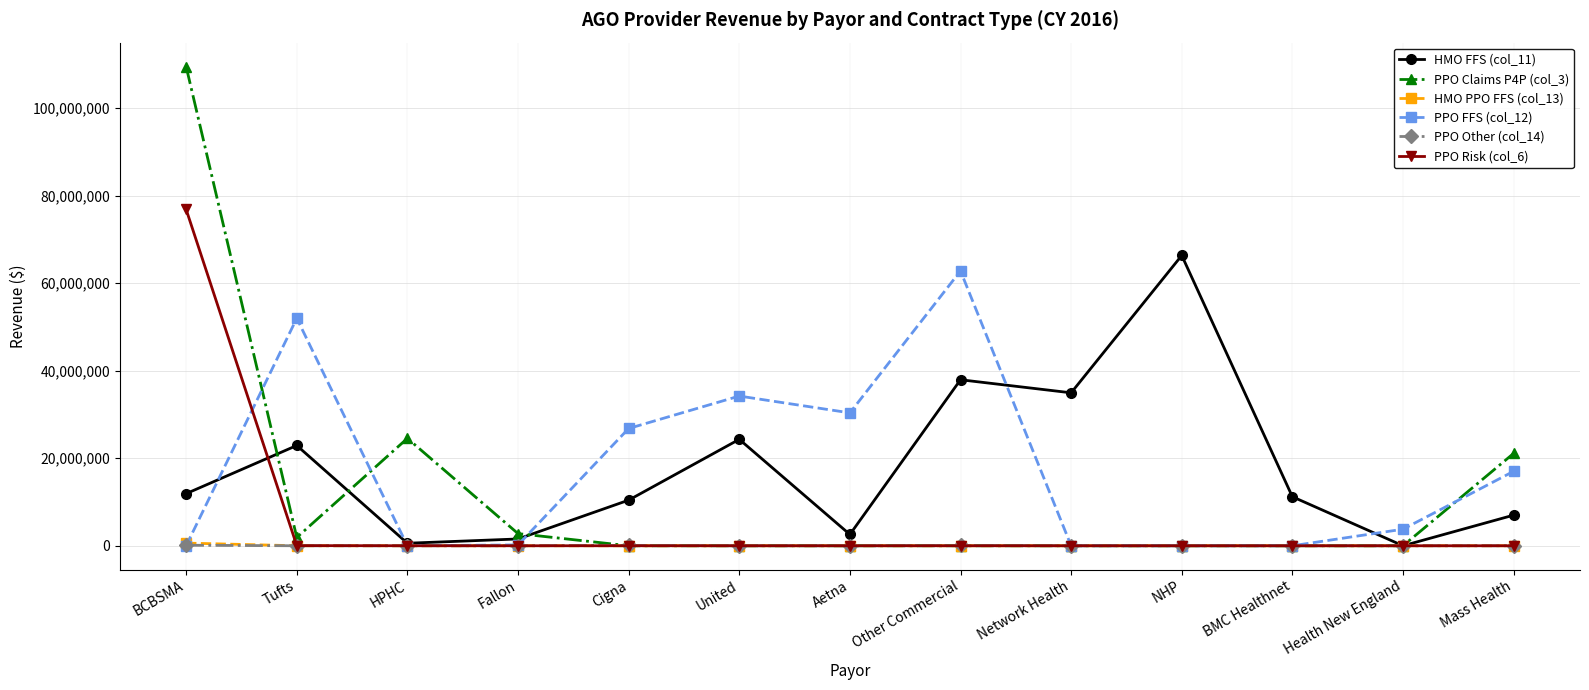

True or false: PPO Claims P4P (col_3) has a value of 0.0 at NHP.

True